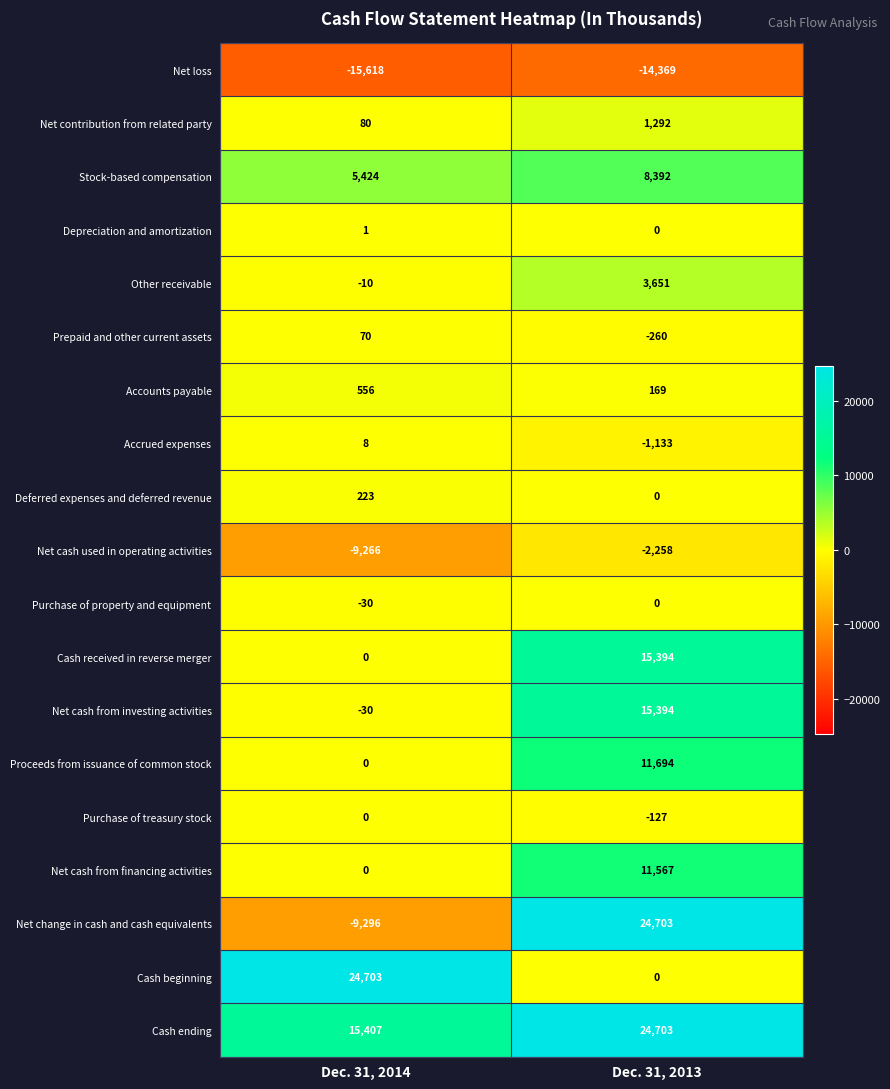

What is the average value of the Net cash used in operating activities series?

-5762